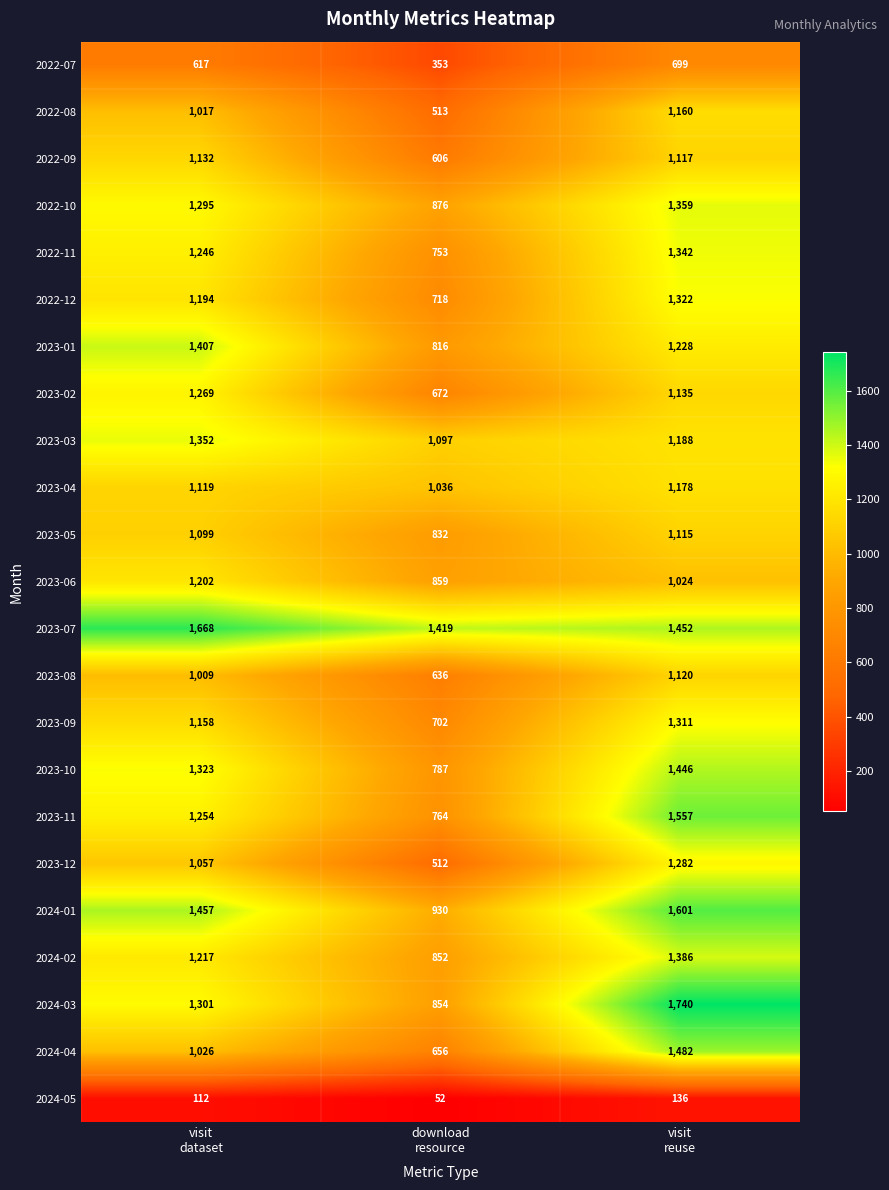

What is the lowest value of the 2022-09 series?

606